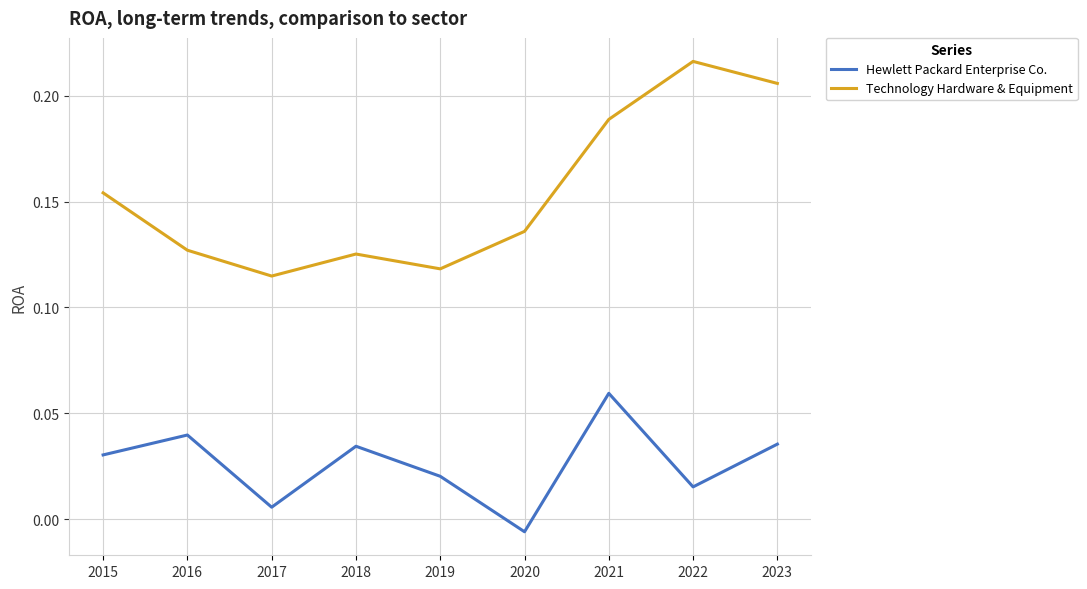

Between 2019 and 2021, which series saw the biggest shift?

Technology Hardware & Equipment